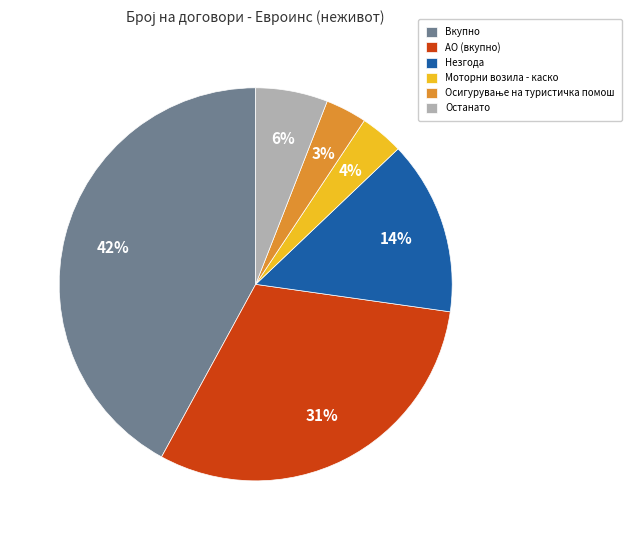

Is the sum of Вкупно and Незгода greater than half?

Yes